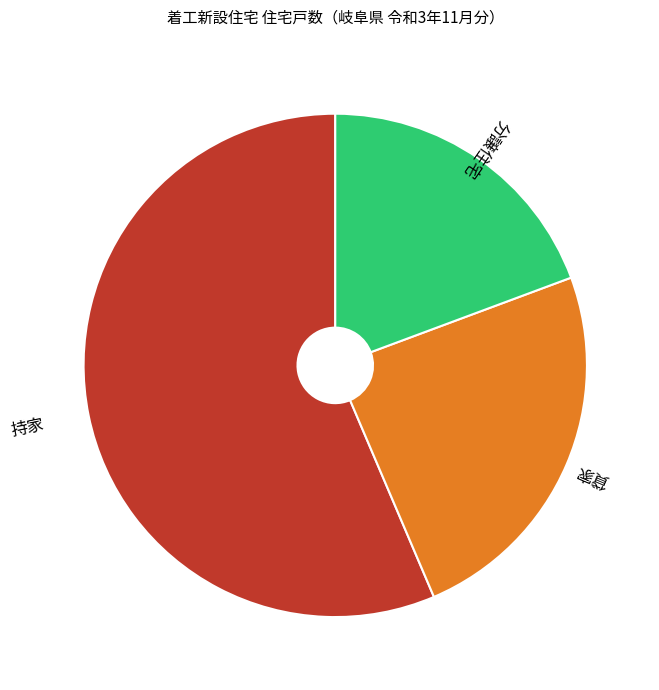

How many segments does this pie chart have?

3